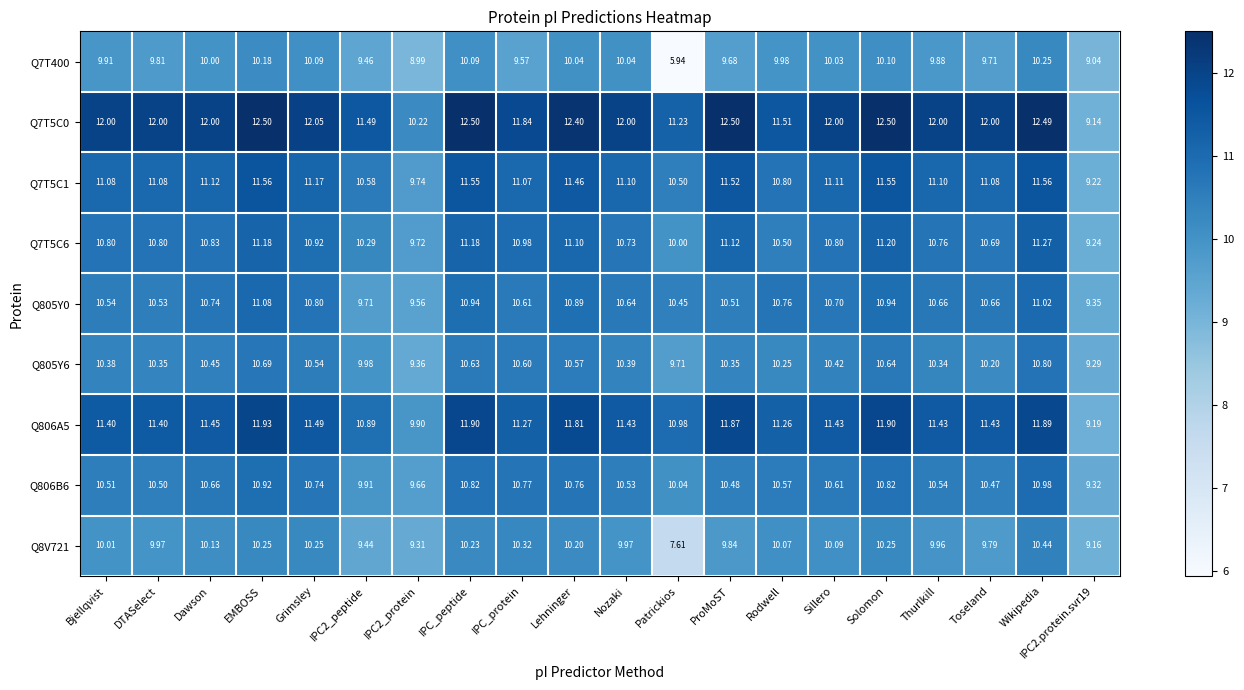

Which label corresponds to the smallest value in the chart?

Patrickios